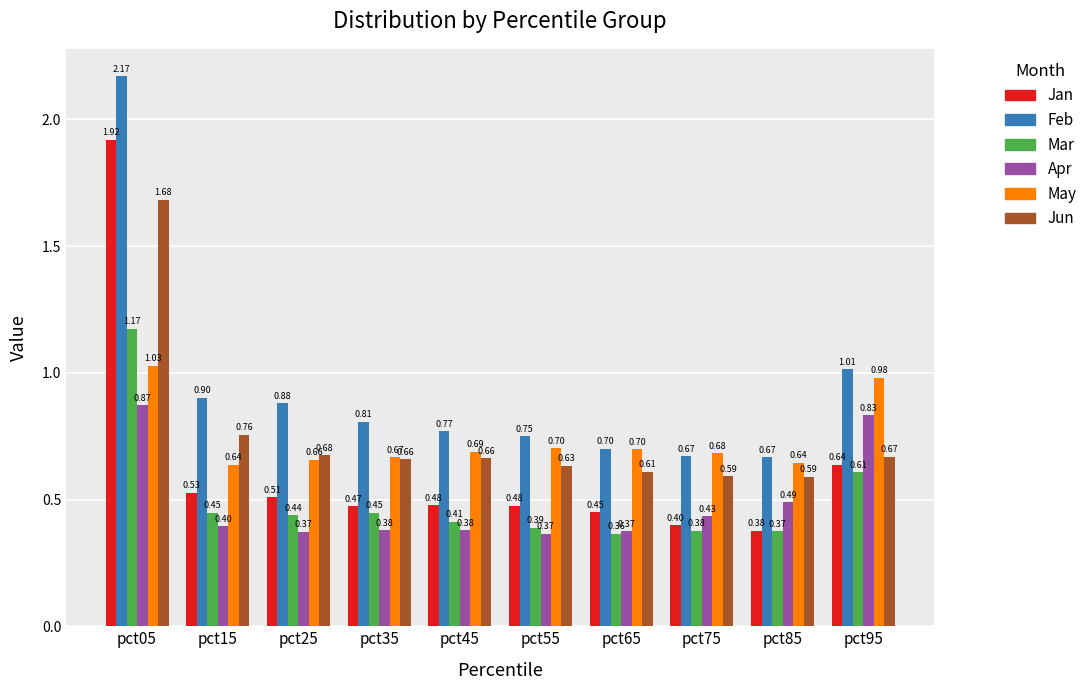

What is the difference between the maximum and minimum values in the Feb series?

1.5